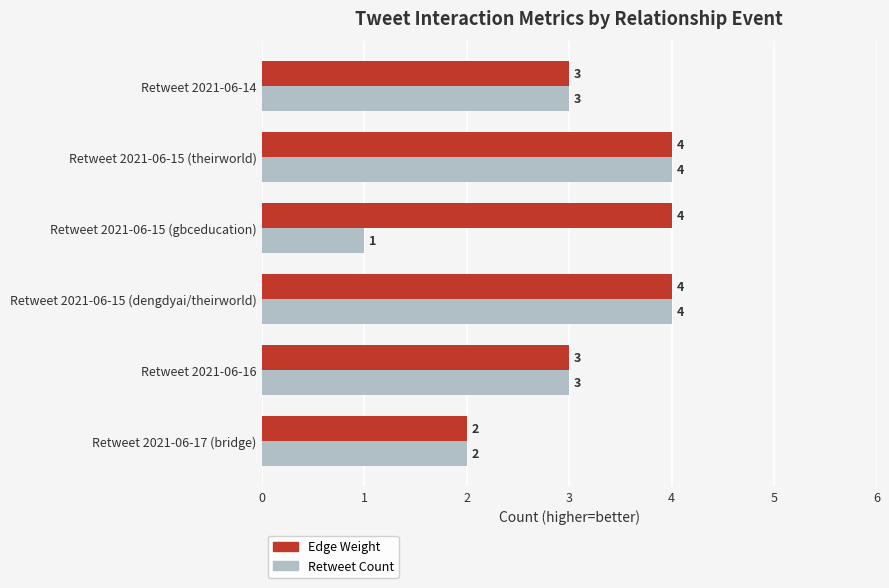

What is the approximate value of Edge Weight at Retweet 2021-06-15 (gbceducation)?

4